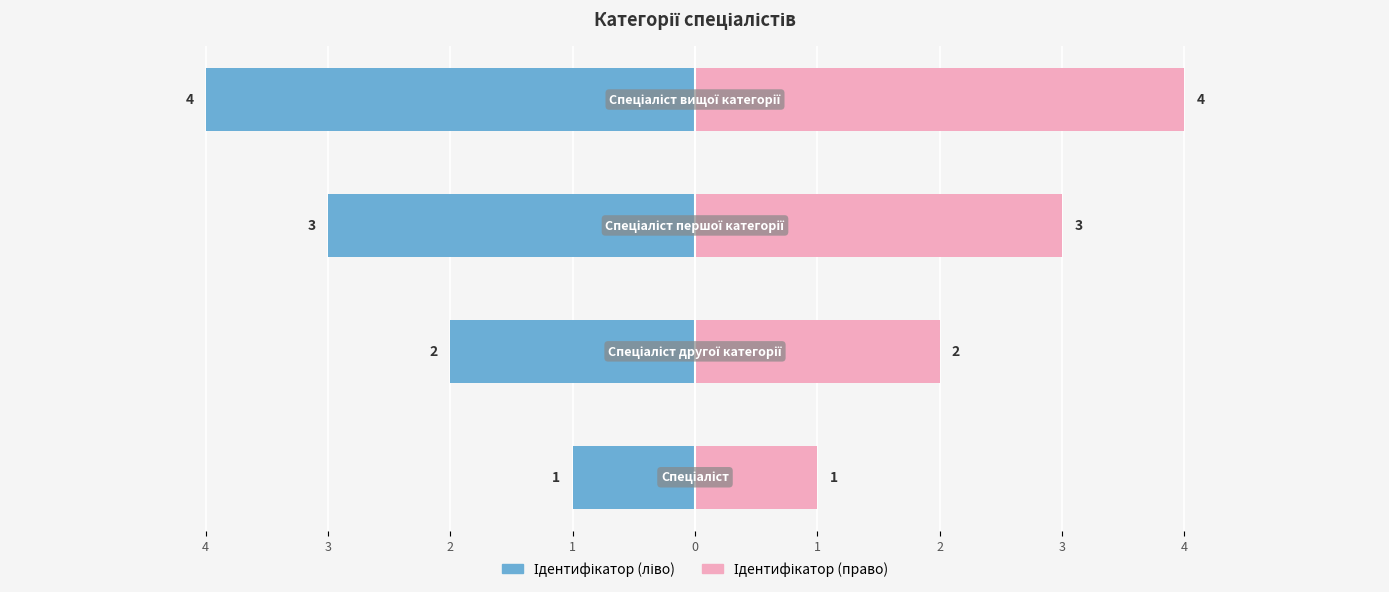

Which has a higher value, 1 or 2?

2